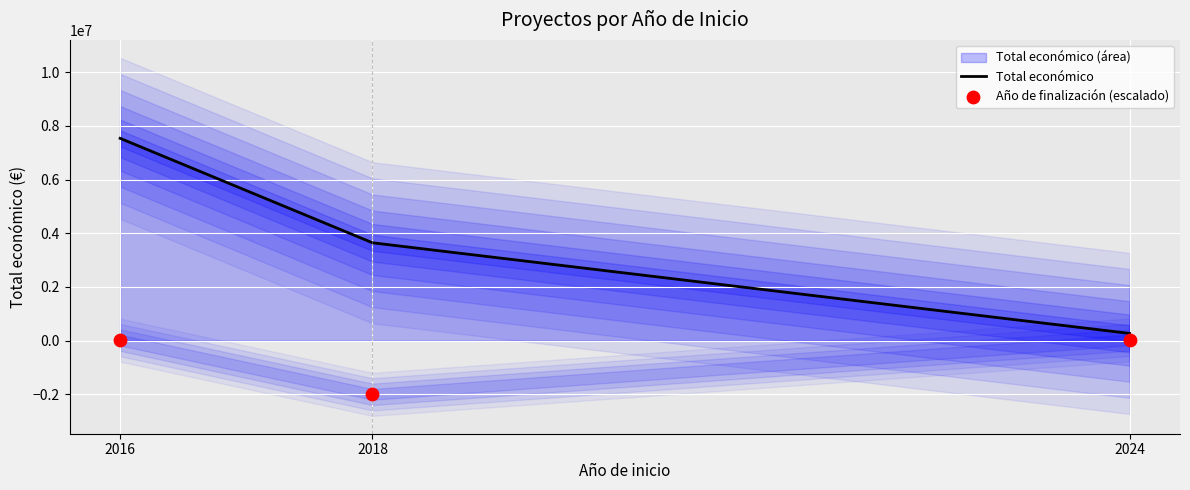

Which series has the largest Y range (max minus min)?

Total económico